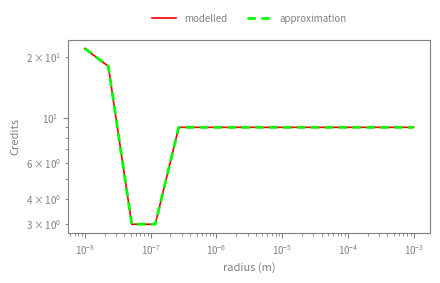

Rank the series by their maximum value, from highest to lowest.

modelled, approximation